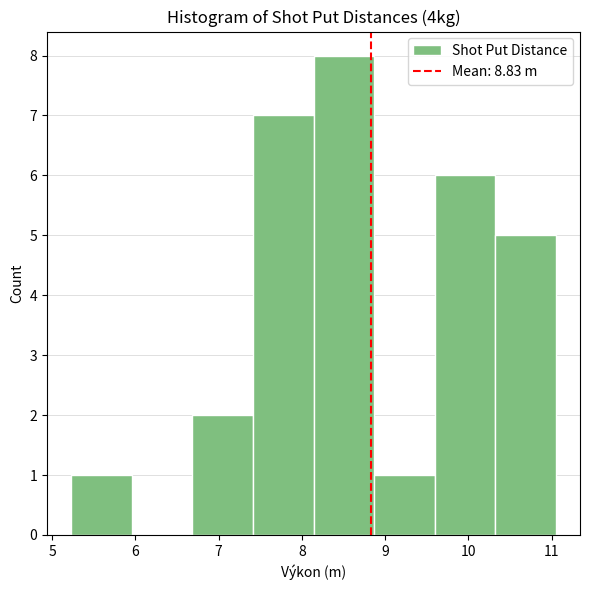

Reading left to right, list every bar in this chart as the range it spans on the x-axis followed by its height. Neither the bar edges nor the heights are printed on the chart, so give them approximately, as read against the axes.

5.2 to 6.0: 1
6.0 to 6.7: 0
6.7 to 7.4: 2
7.4 to 8.1: 7
8.1 to 8.9: 8
8.9 to 9.6: 1
9.6 to 10.3: 6
10.3 to 11.1: 5